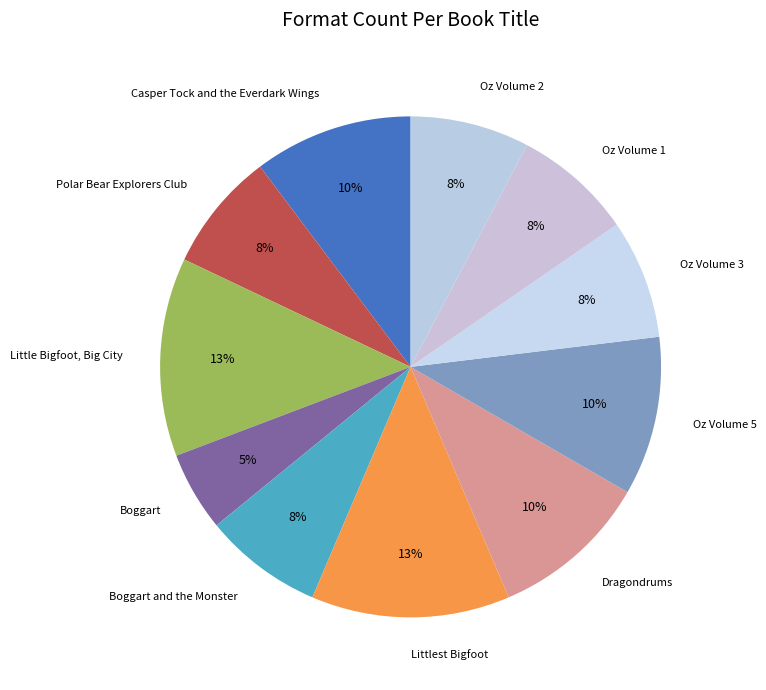

How many slices are in this pie chart?

11